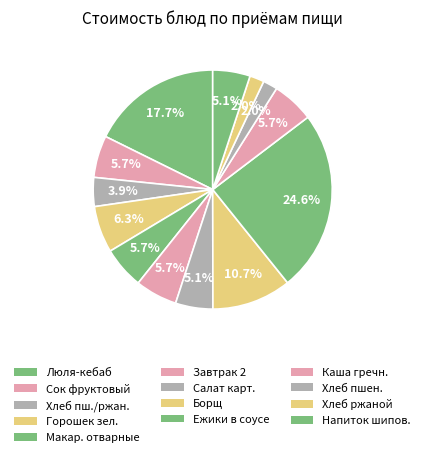

Which category has the smallest portion of the pie?

Хлеб пшеничный